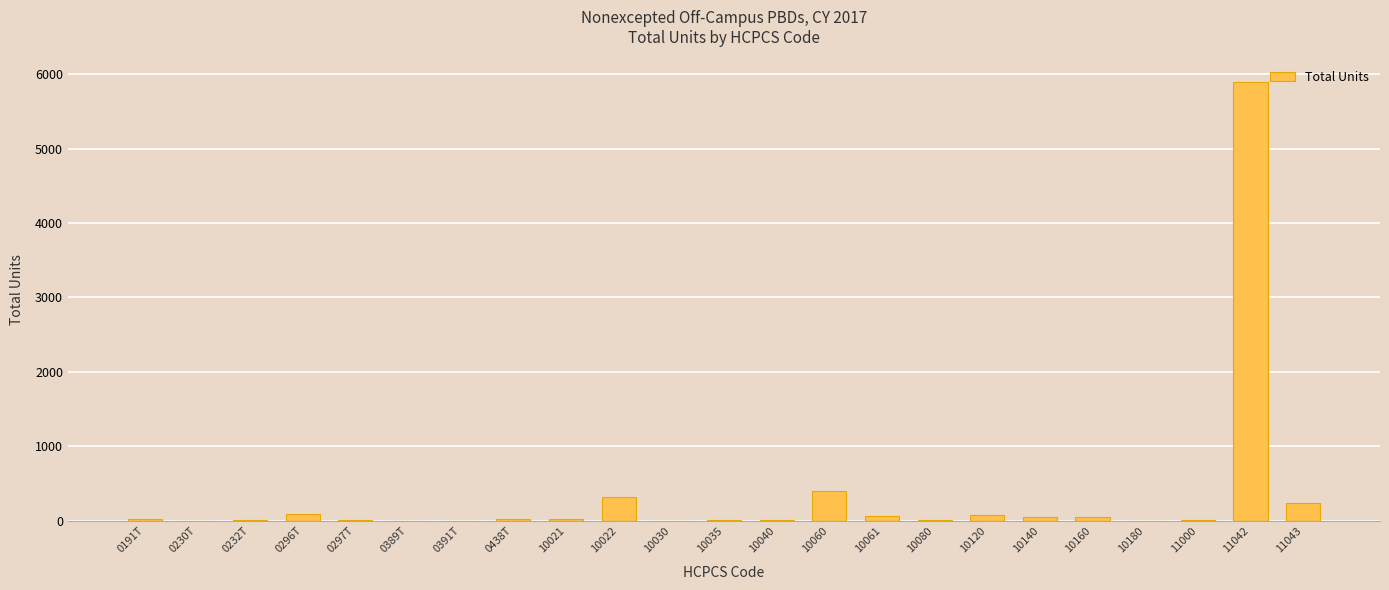

What is the maximum value shown in the chart?

5892